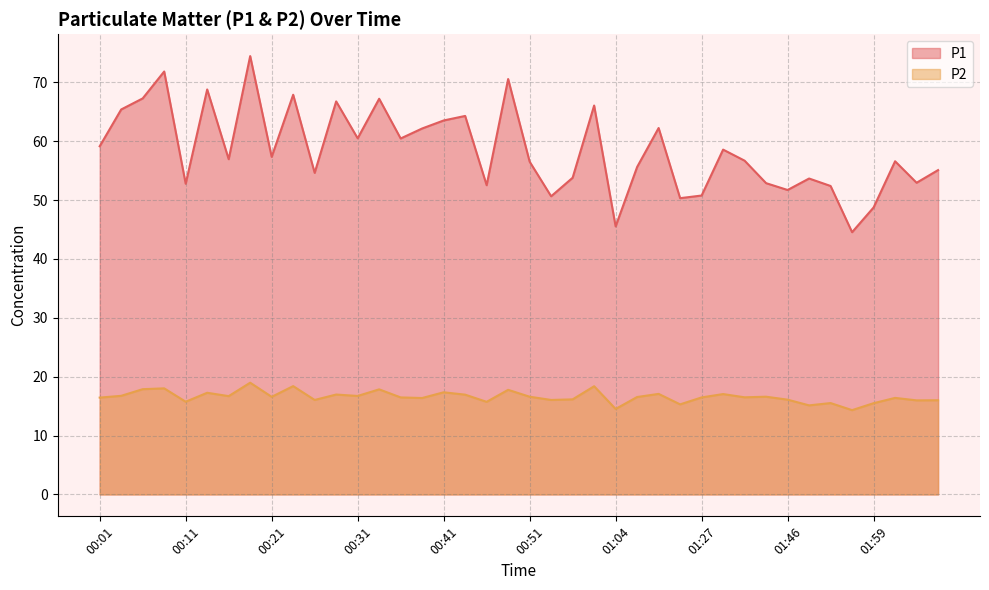

The P2 series shows 15.1 at 01:48. True or false?

True